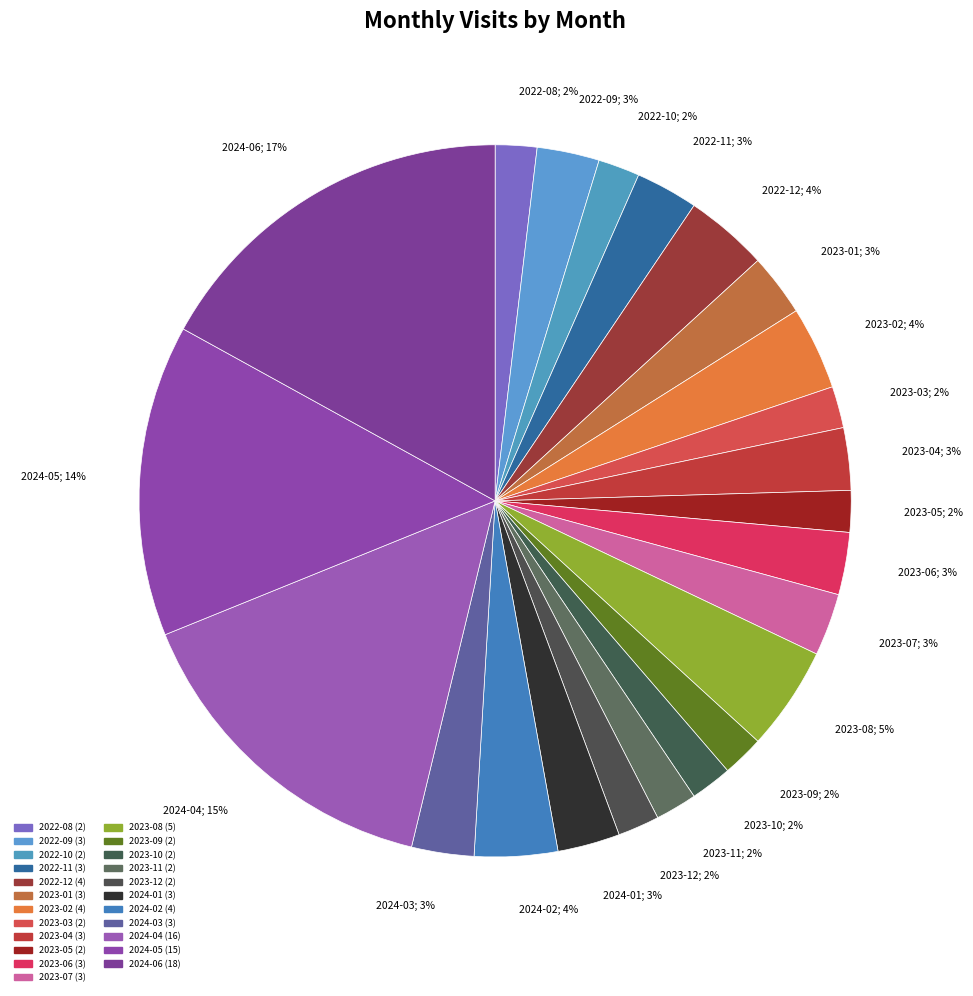

The 2023-09 slice represents 14% of the pie. True or false?

False